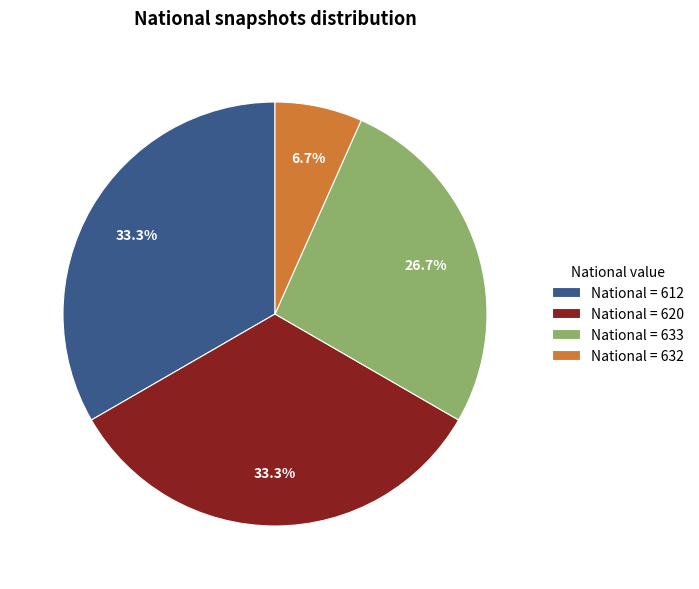

Which slice is the smallest?

National = 632